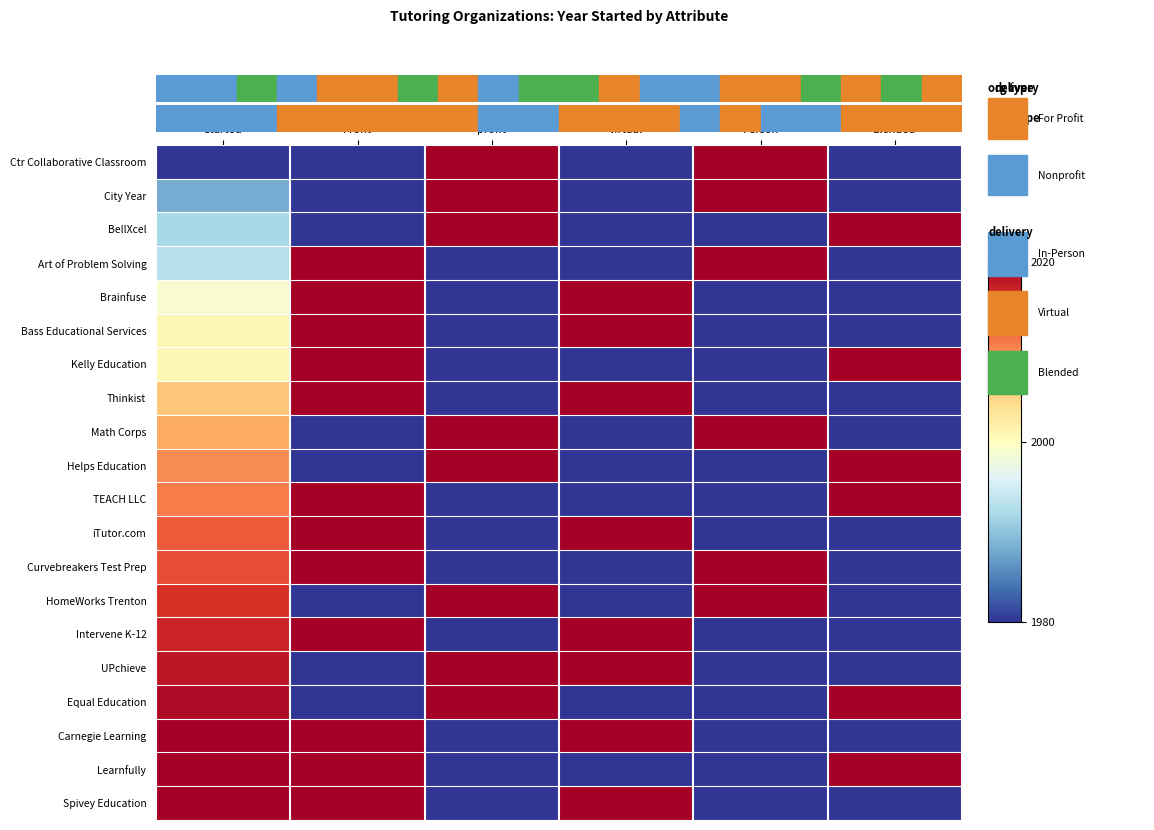

At which category does the chart reach its peak across all series?

Non-
profit